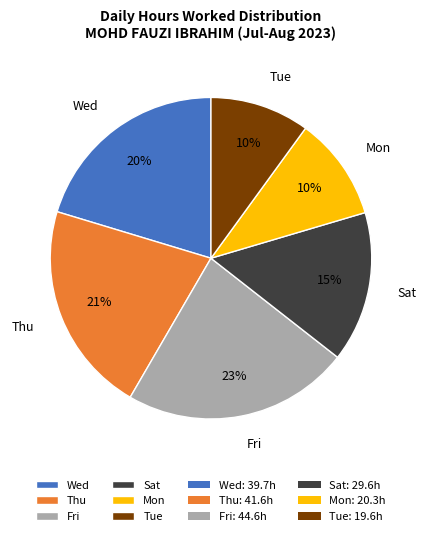

To the nearest percent, what portion does Tue represent?

10%